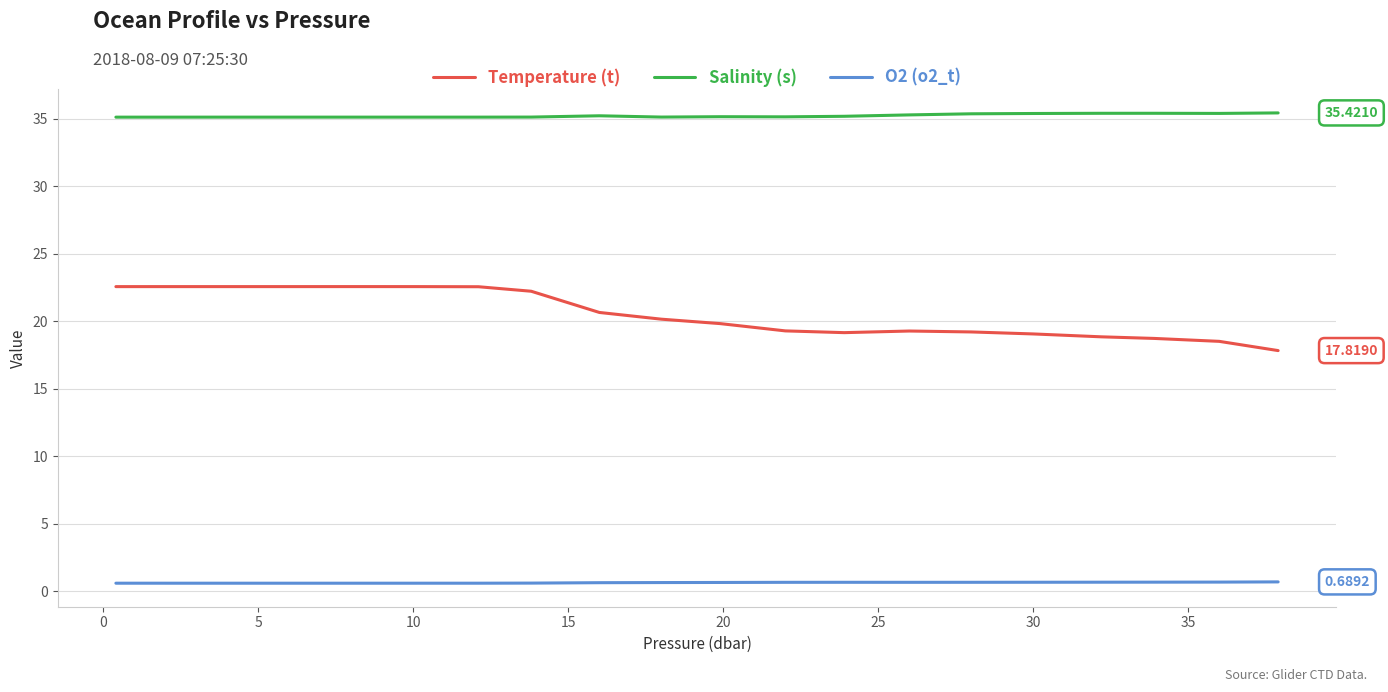

Which series has the largest total across all categories?

Salinity (s)